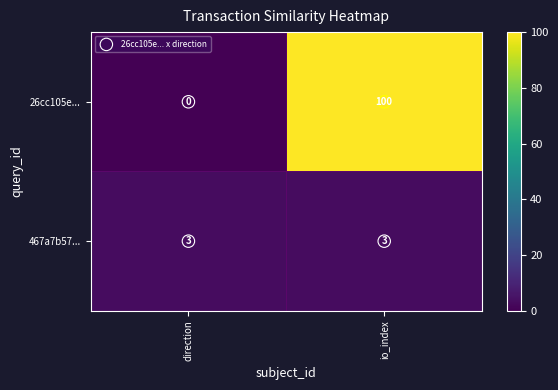

What is the sum of the 467a7b57... values at direction and io_index?

6